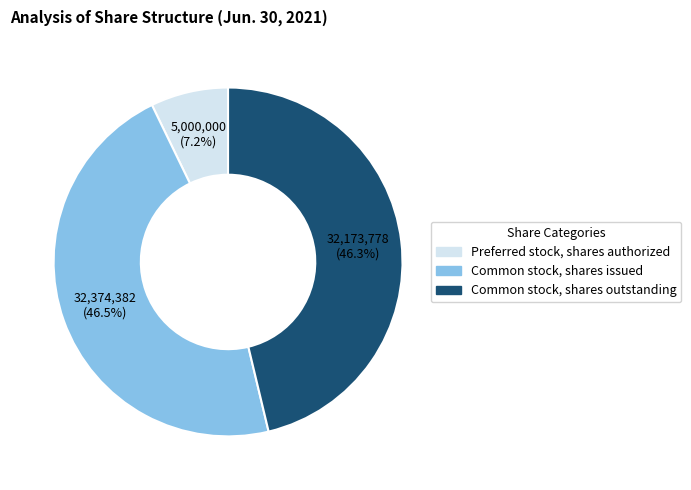

Is Common stock, shares outstanding the majority of the pie?

No